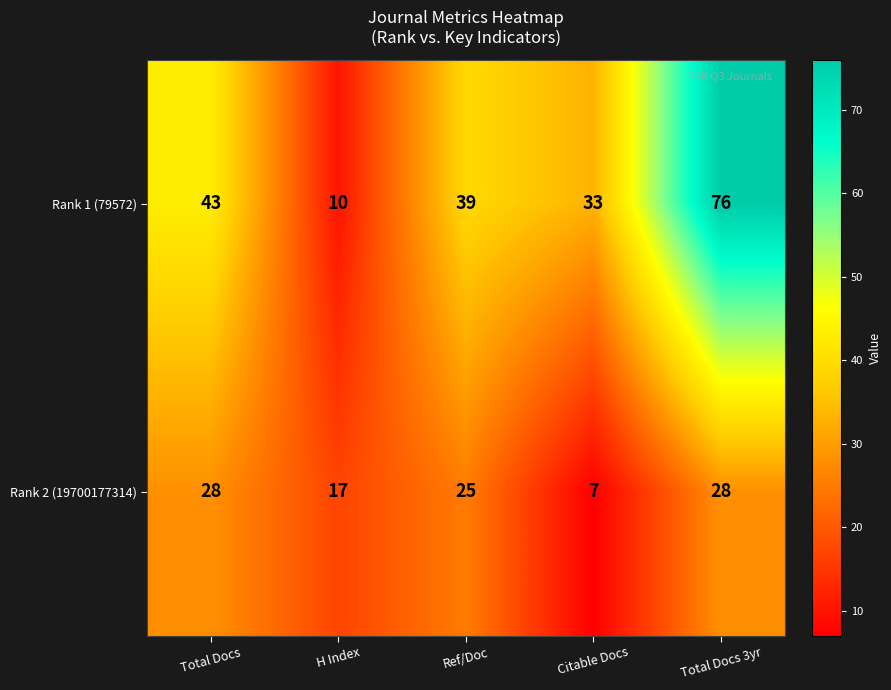

What is the greatest value displayed?

76